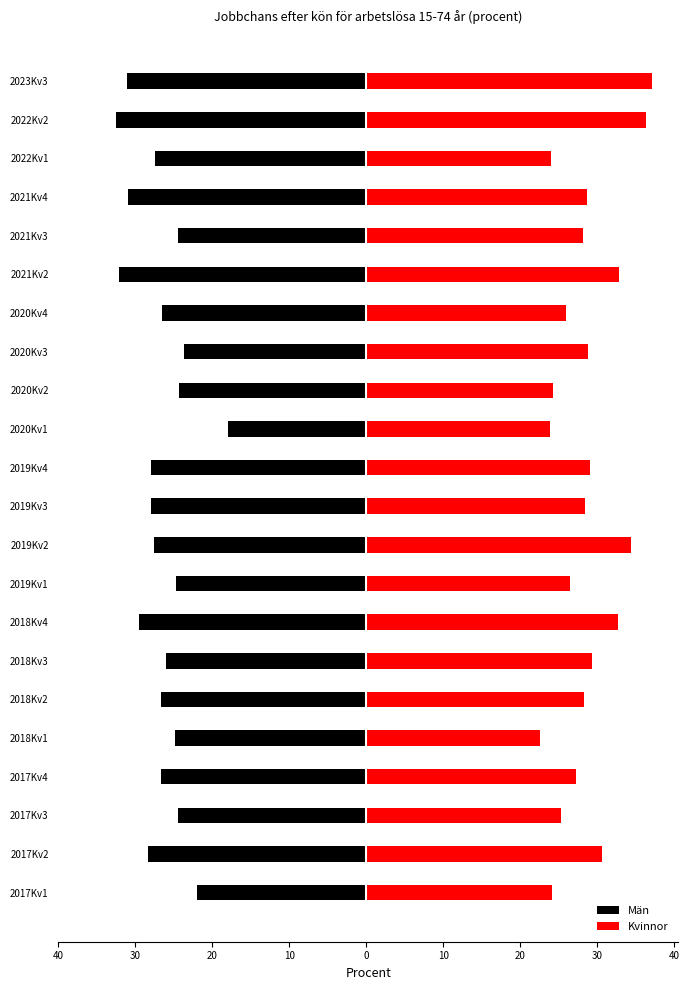

What is the lowest value of the Män series?

-32.5